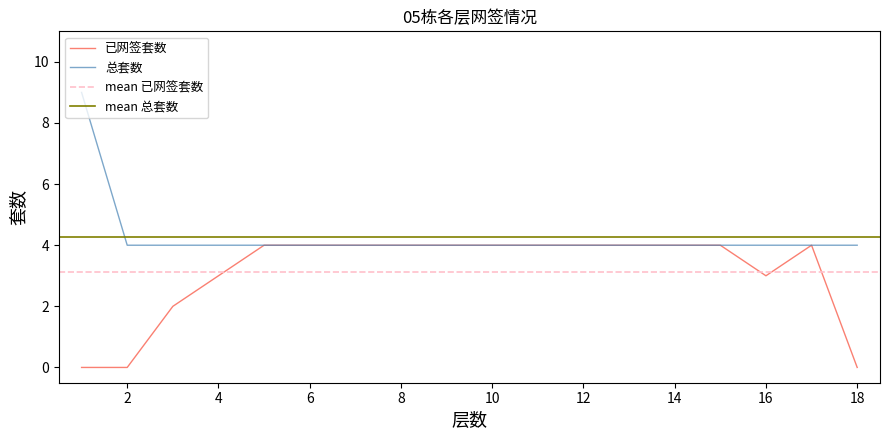

Where is 已网签套数 nearest to the value 2?

3